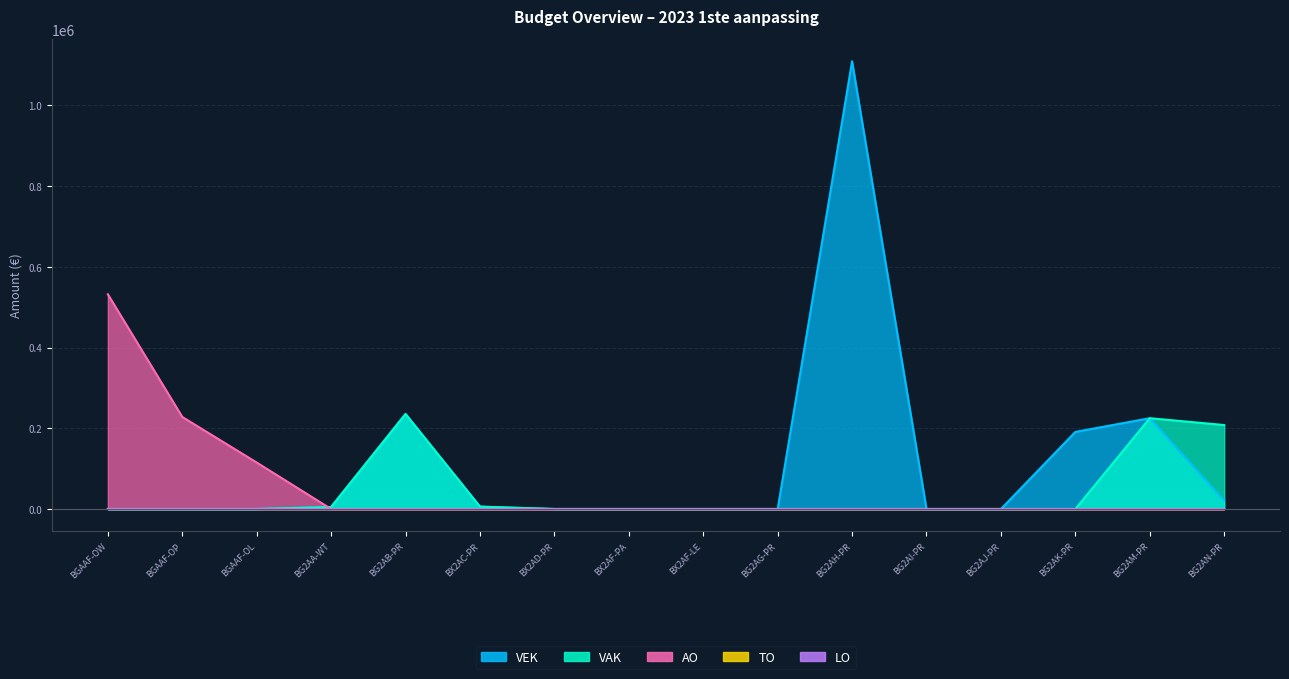

What position from the right is BG2AA-WT?

13